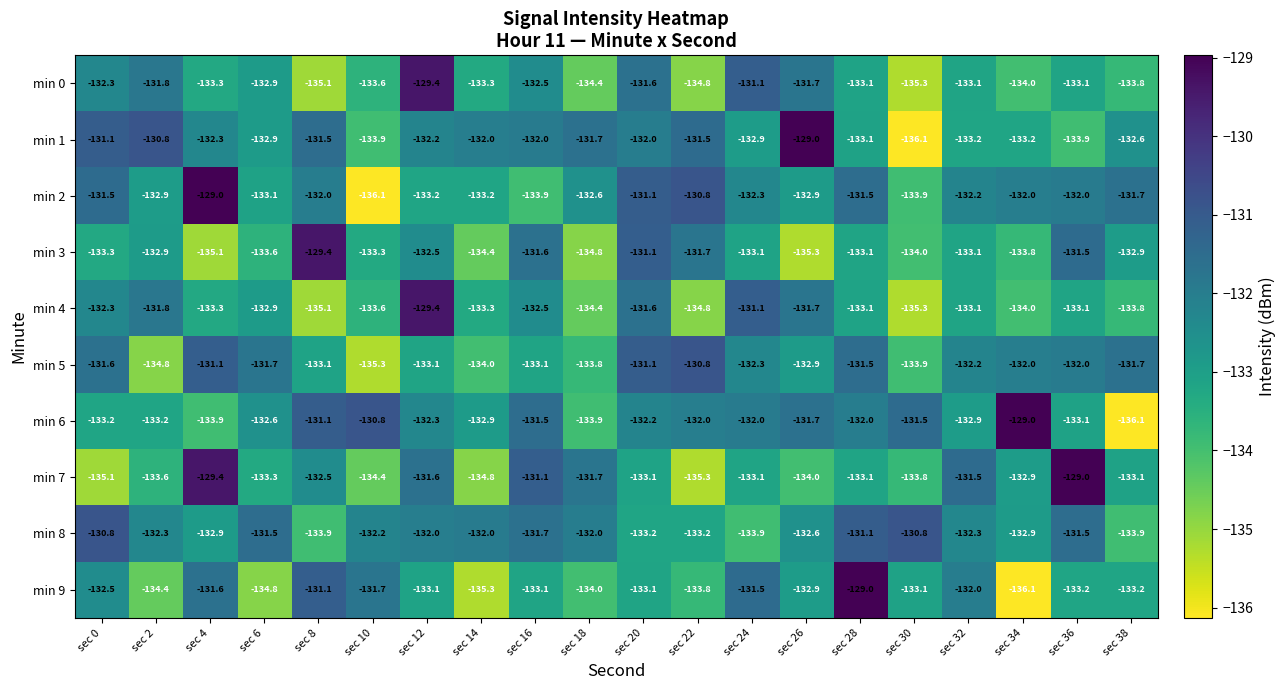

At which label does min 4 first exceed -133?

sec 0